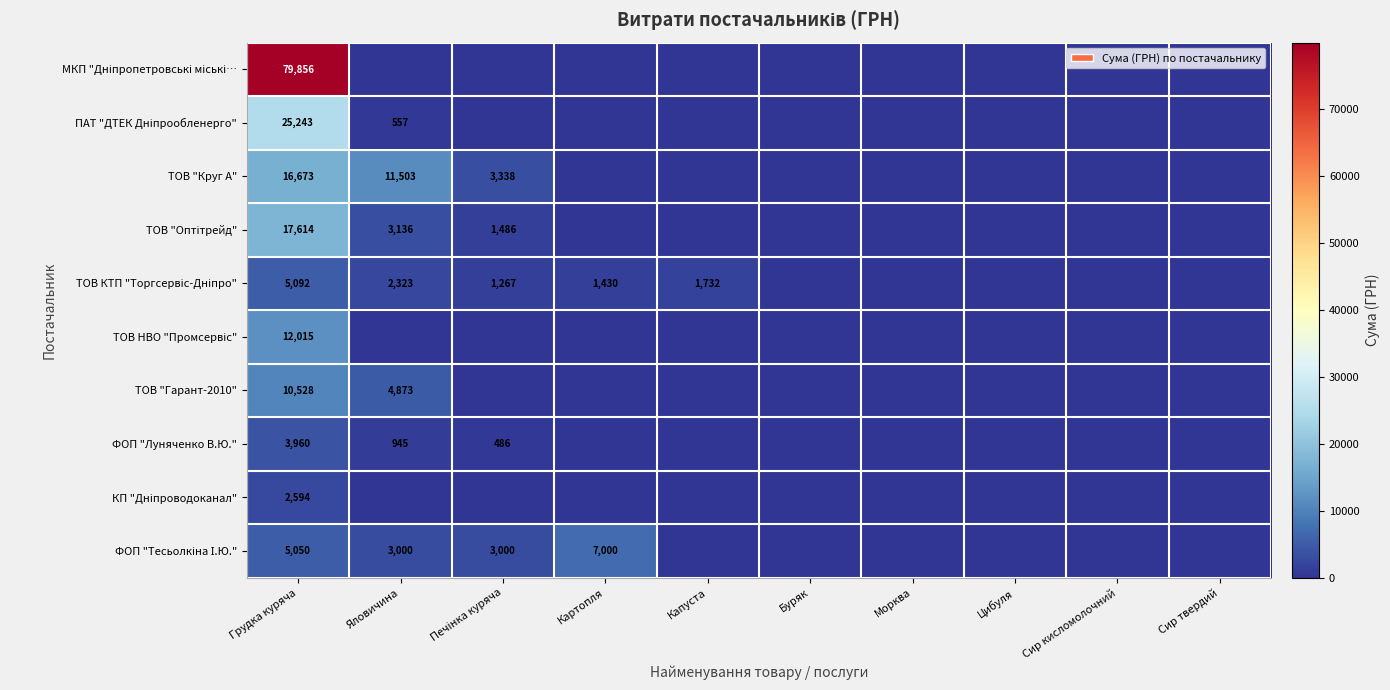

List the series in order of their peak value, lowest first.

КП "Дніпроводоканал", ФОП "Луняченко В.Ю.", ТОВ КТП "Торгсервіс-Дніпро", ФОП "Тесьолкіна І.Ю.", ТОВ "Гарант-2010", ТОВ НВО "Промсервіс", ТОВ "Круг А", ТОВ "Оптітрейд", ПАТ "ДТЕК Дніпрообленерго", МКП "Дніпропетровські міські…